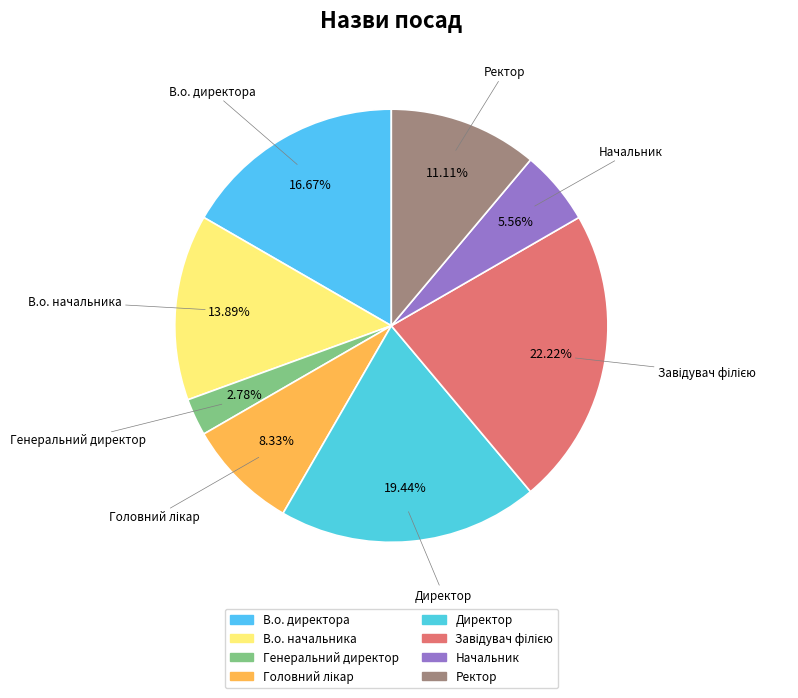

The Начальник slice represents 6% of the pie. True or false?

True